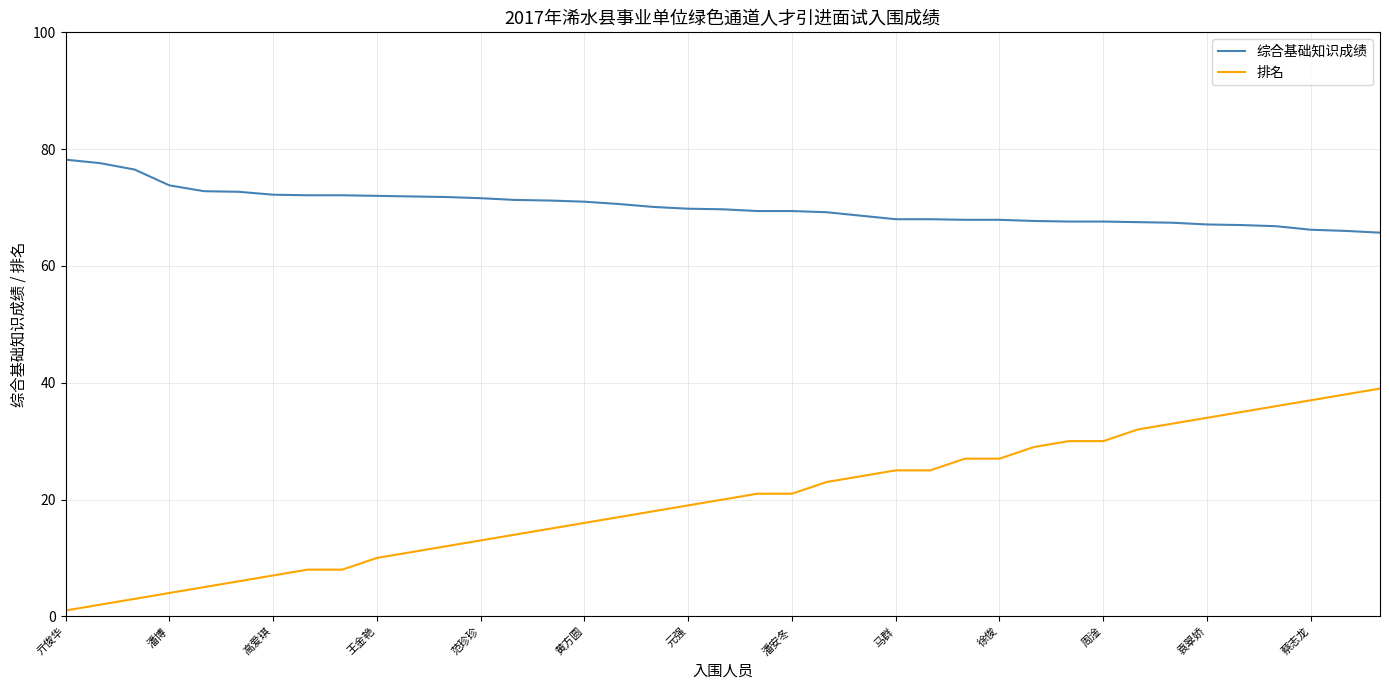

What is the difference between the maximum and minimum values in the 综合基础知识成绩 series?

12.5